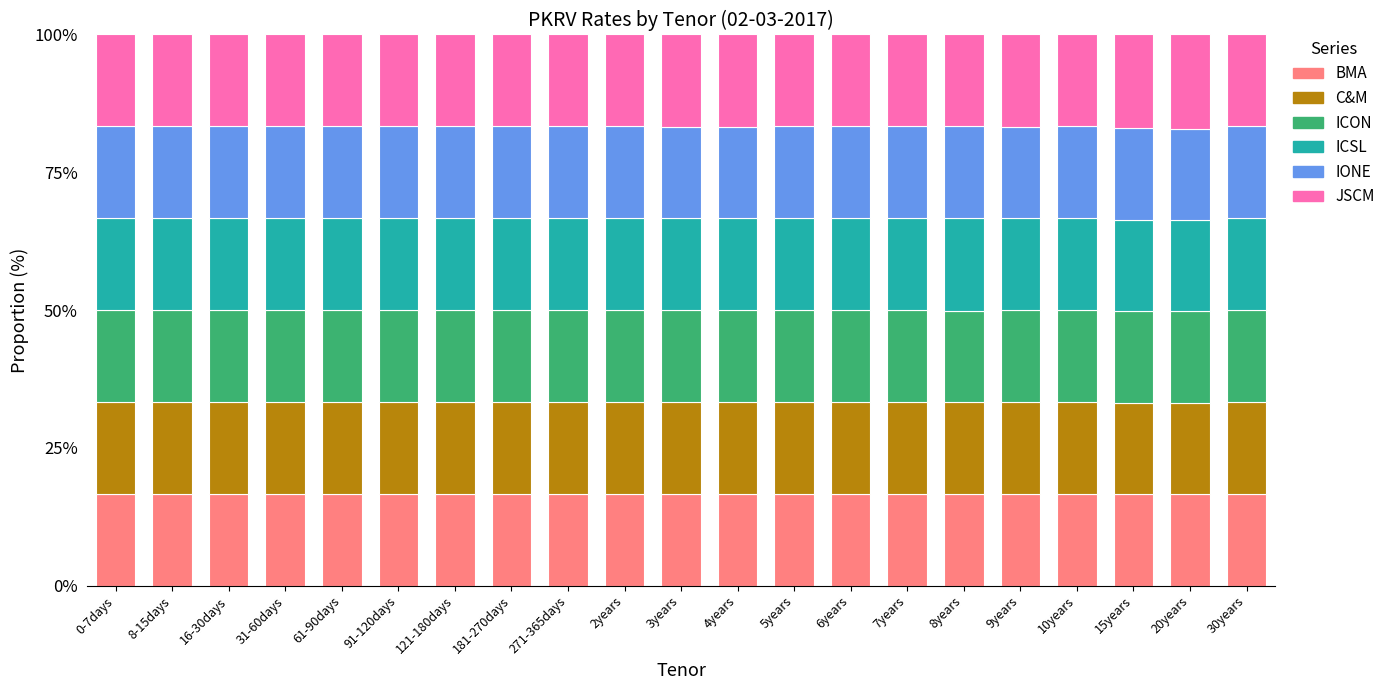

What is the approximate value of BMA at 15years?

16.6